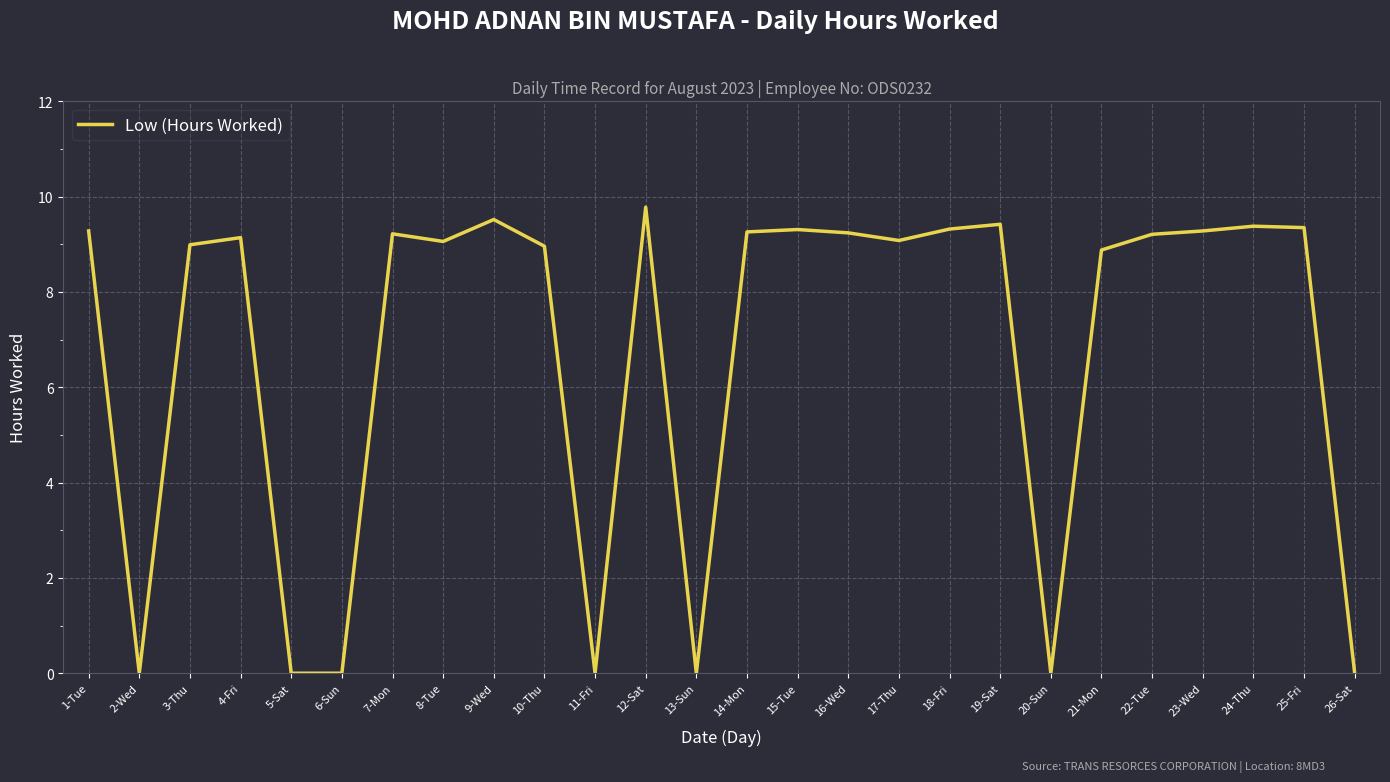

Where does the data first go above 9?

1-Tue